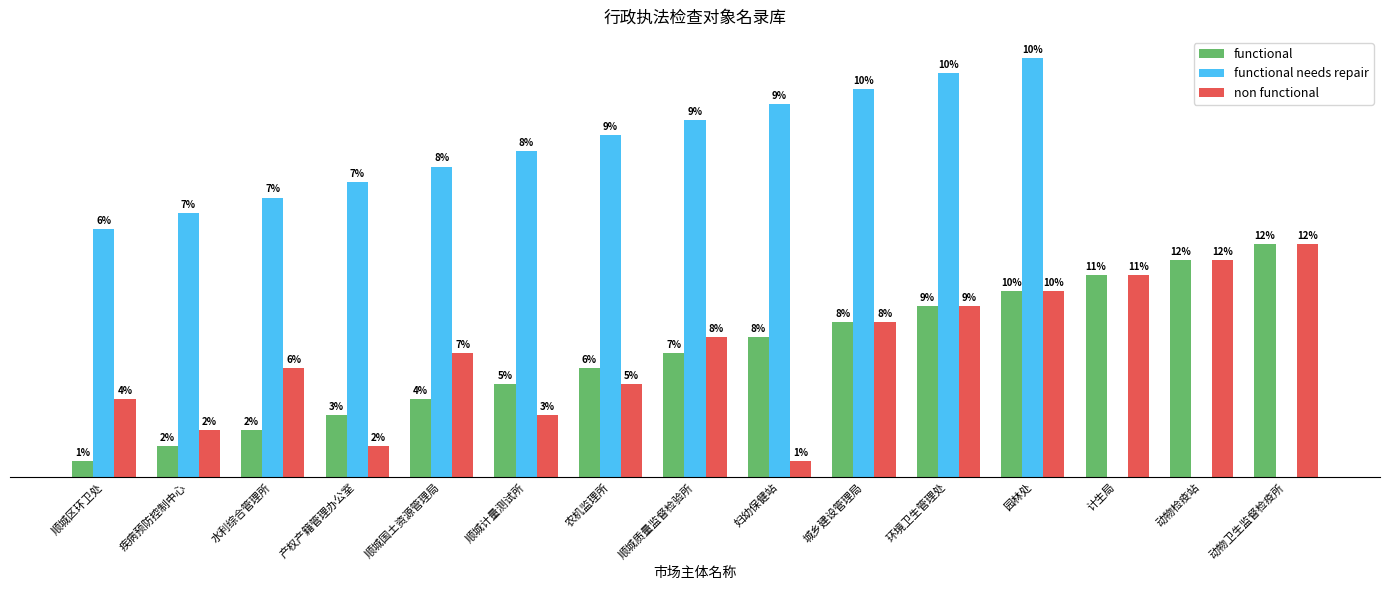

Is the value of functional at 疾病预防控制中心 greater than the value of non functional at 疾病预防控制中心?

No